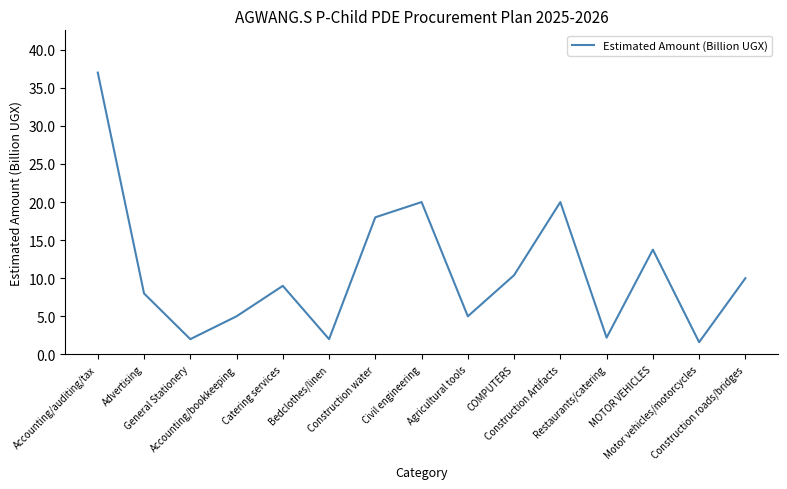

What is the greatest value displayed?

37.0